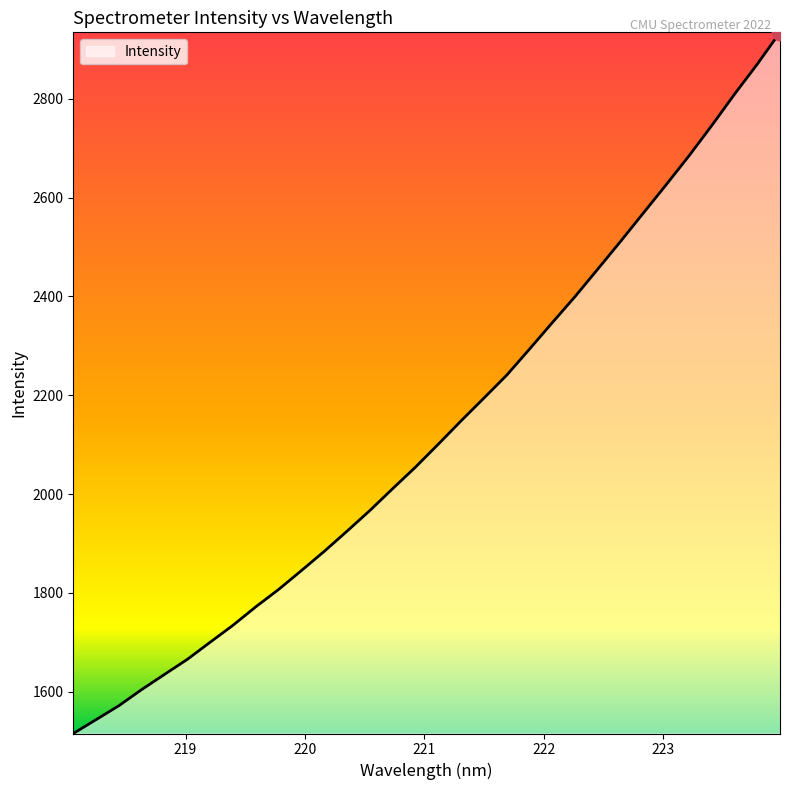

What is the average value?

2130.2